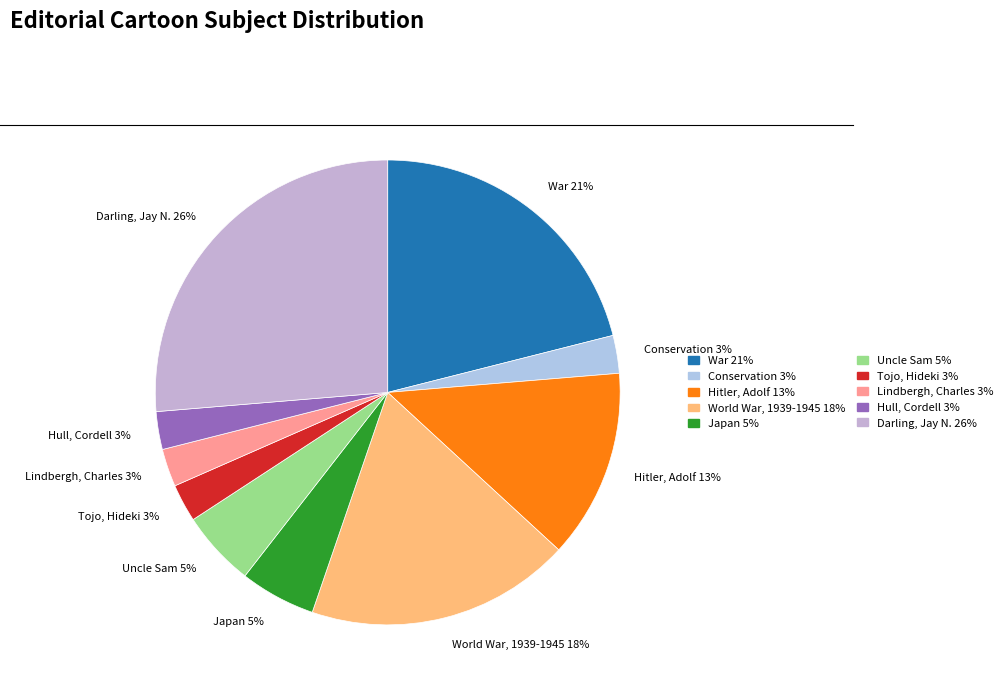

How many slices are in this pie chart?

10